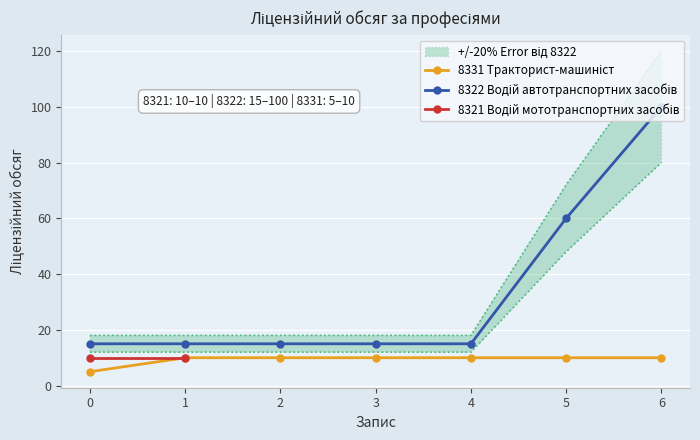

True or false: 8322 Водій автотранспортних засобів and 8331 Тракторист-машиніст сільськогосподарський cross at least once.

False